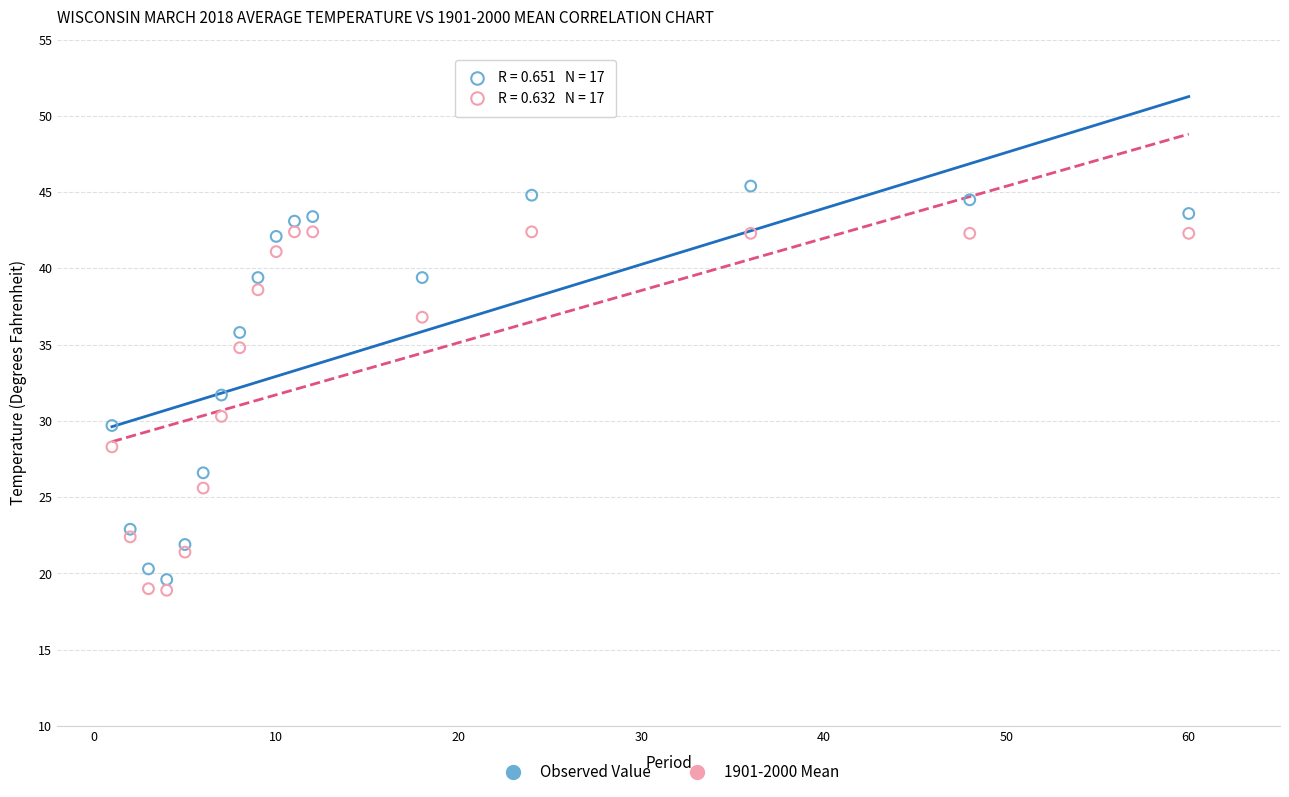

Across all data points, what is the range of Y values (max minus min)?

26.5